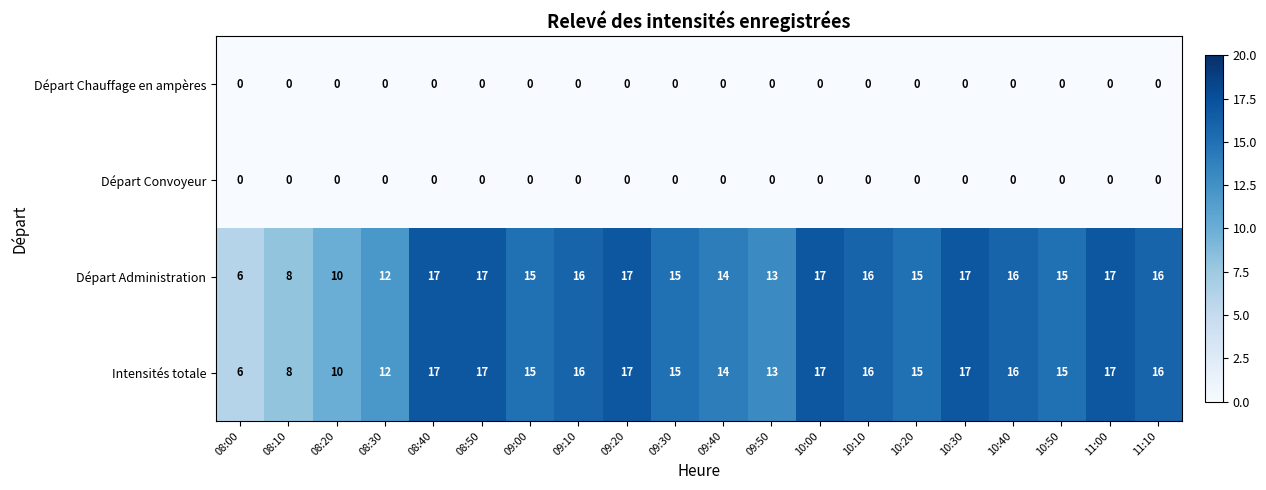

What is the greatest value displayed?

17